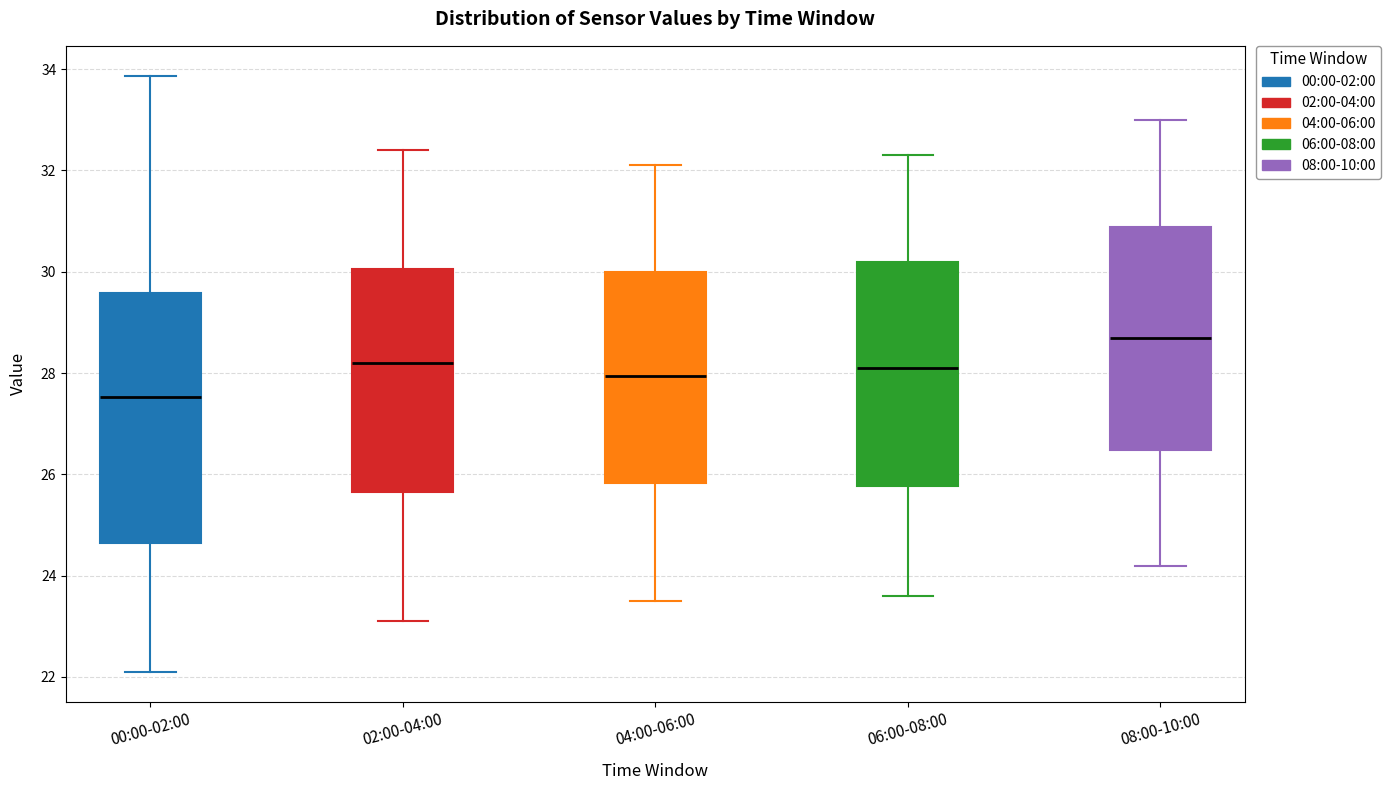

Reading left to right, transcribe this box plot: for each box, give where its median line is, the range the box spans, and where its two whiskers end, as read against the y-axis. The values are not printed on the chart, so give them approximately, as read against the axis.

00:00-02:00: median 27.6, box 24.6 to 29.6, whiskers 22.2 to 33.8
02:00-04:00: median 28.2, box 25.6 to 30.0, whiskers 23.2 to 32.4
04:00-06:00: median 28.0, box 25.8 to 30.0, whiskers 23.6 to 32.2
06:00-08:00: median 28.2, box 25.8 to 30.2, whiskers 23.6 to 32.4
08:00-10:00: median 28.8, box 26.4 to 30.8, whiskers 24.2 to 33.0